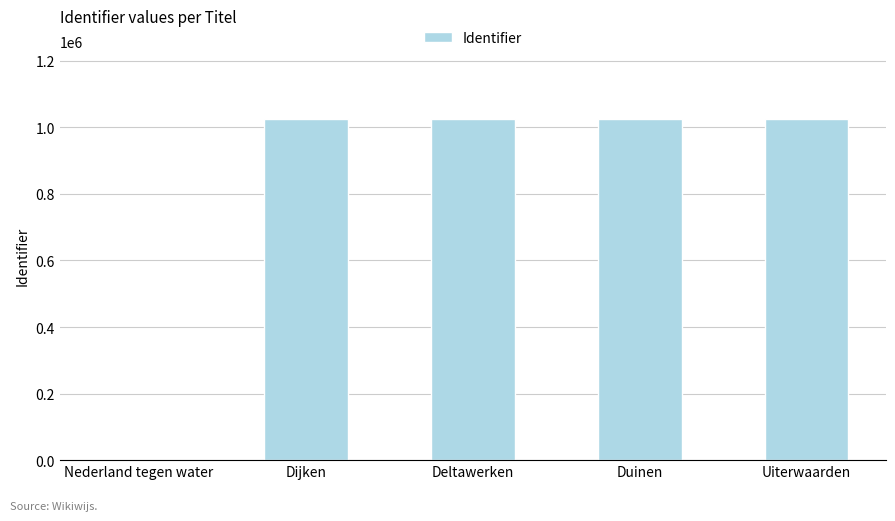

What is the maximum value shown in the chart?

1024542